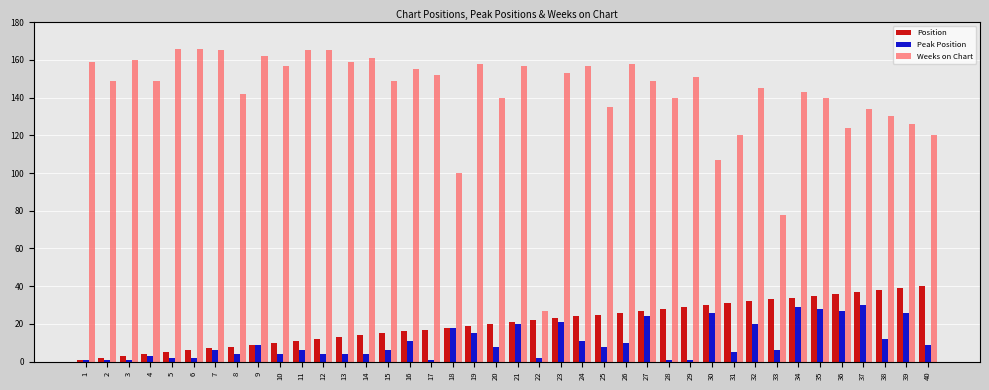

What are all the series names shown in the legend?

Position, Peak Position, Weeks on Chart